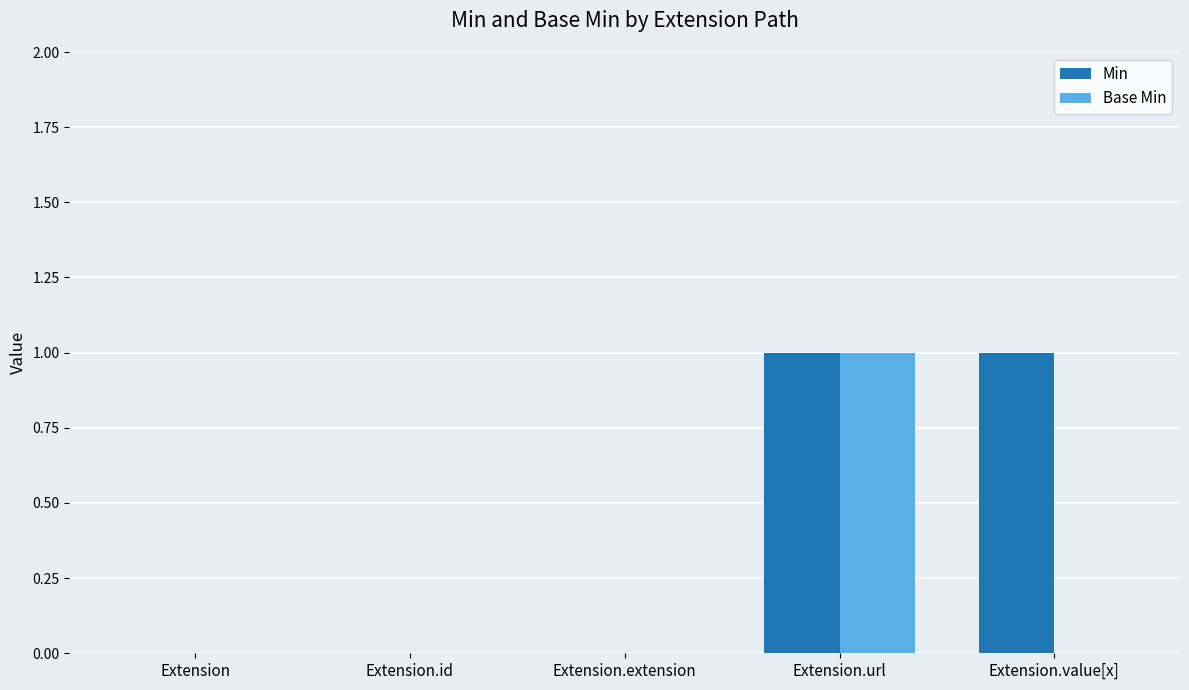

Is the value of Base Min at Extension greater than the value of Min at Extension.url?

No